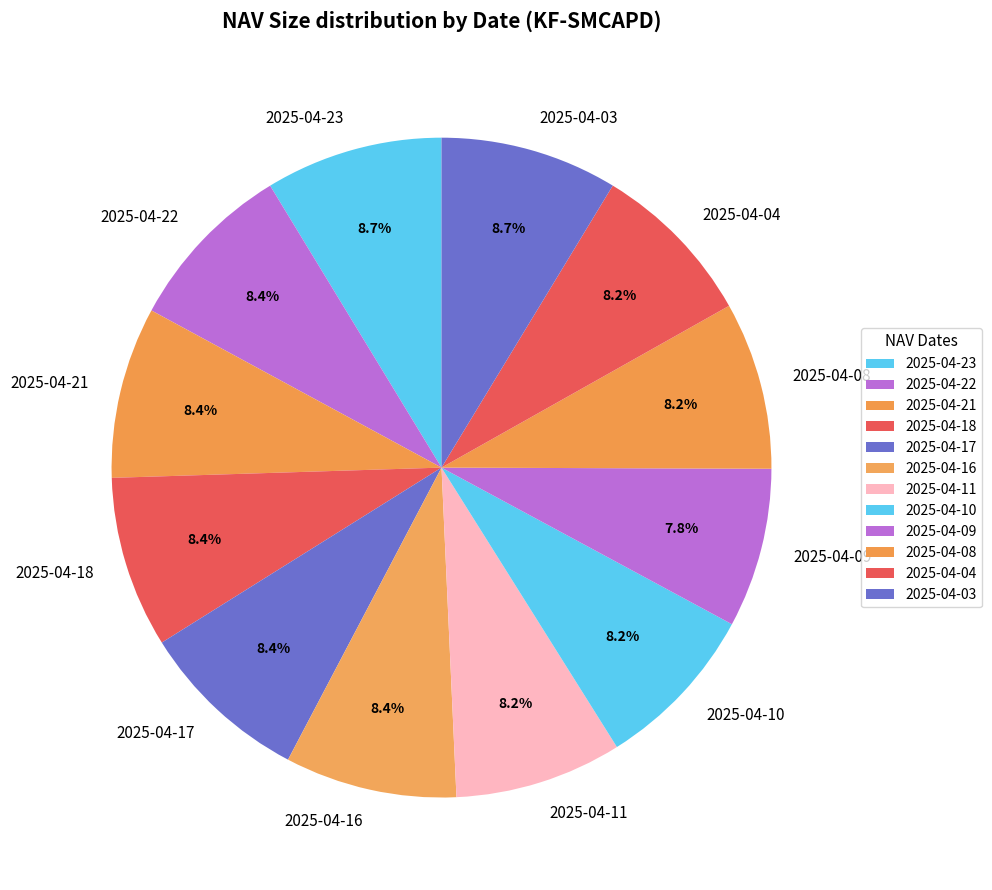

Do 2025-04-09 and 2025-04-21 together represent more than half of the pie?

No